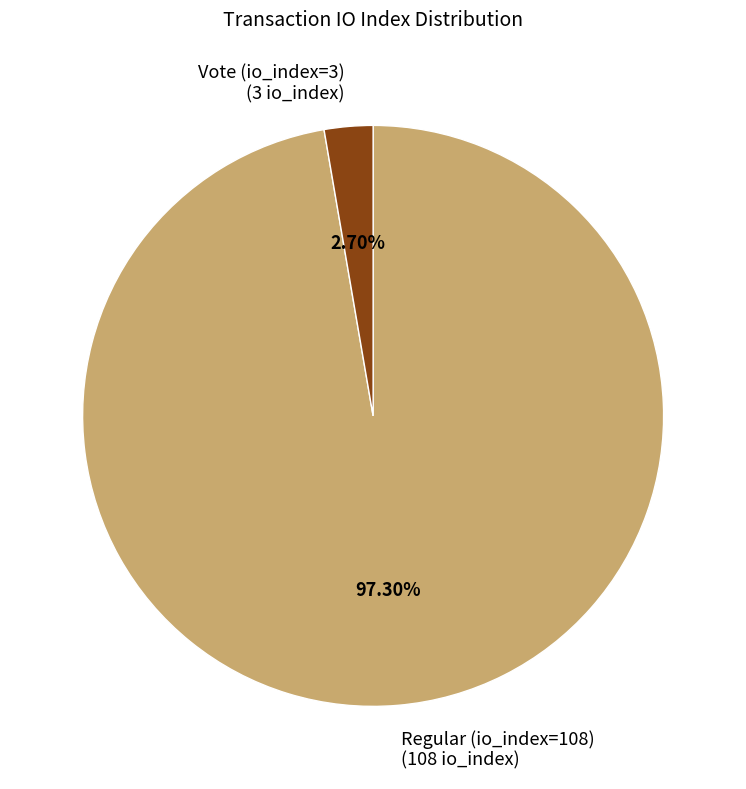

To the nearest percent, what is the average slice percentage?

50%